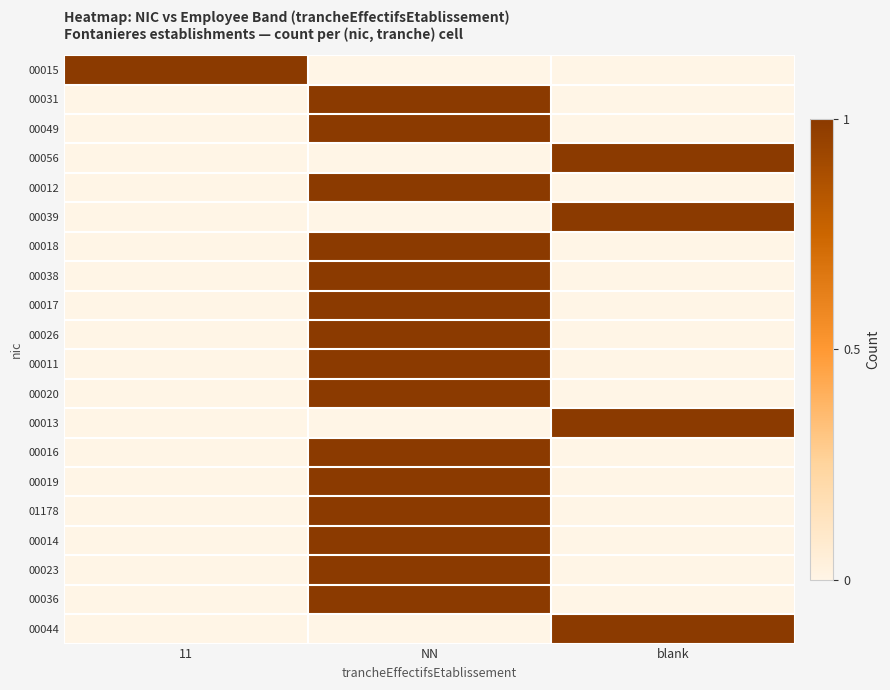

Reading left to right, list all the values displayed in this chart.

00015: 11=1	NN=0	blank=0
00031: 11=0	NN=1	blank=0
00049: 11=0	NN=1	blank=0
00056: 11=0	NN=0	blank=1
00012: 11=0	NN=1	blank=0
00039: 11=0	NN=0	blank=1
00018: 11=0	NN=1	blank=0
00038: 11=0	NN=1	blank=0
00017: 11=0	NN=1	blank=0
00026: 11=0	NN=1	blank=0
00011: 11=0	NN=1	blank=0
00020: 11=0	NN=1	blank=0
00013: 11=0	NN=0	blank=1
00016: 11=0	NN=1	blank=0
00019: 11=0	NN=1	blank=0
01178: 11=0	NN=1	blank=0
00014: 11=0	NN=1	blank=0
00023: 11=0	NN=1	blank=0
00036: 11=0	NN=1	blank=0
00044: 11=0	NN=0	blank=1